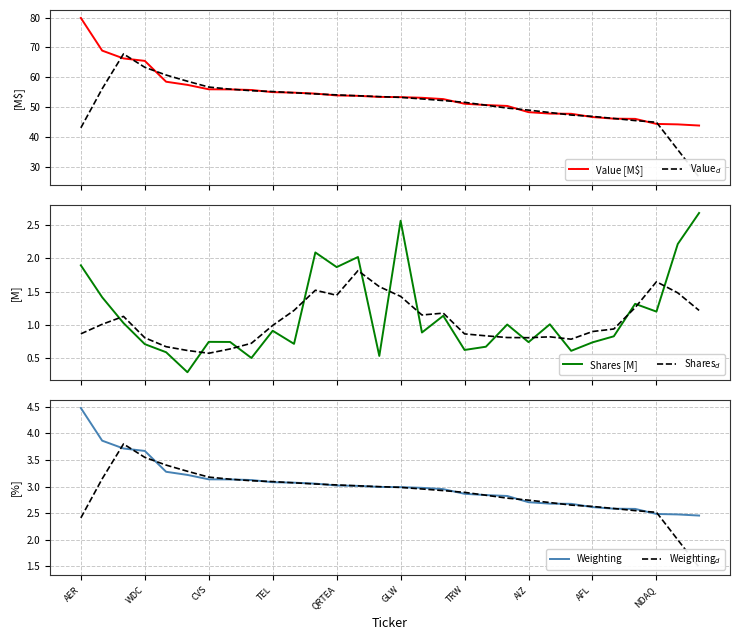

True or false: Shares [M] and Weighting intersect in this chart.

True